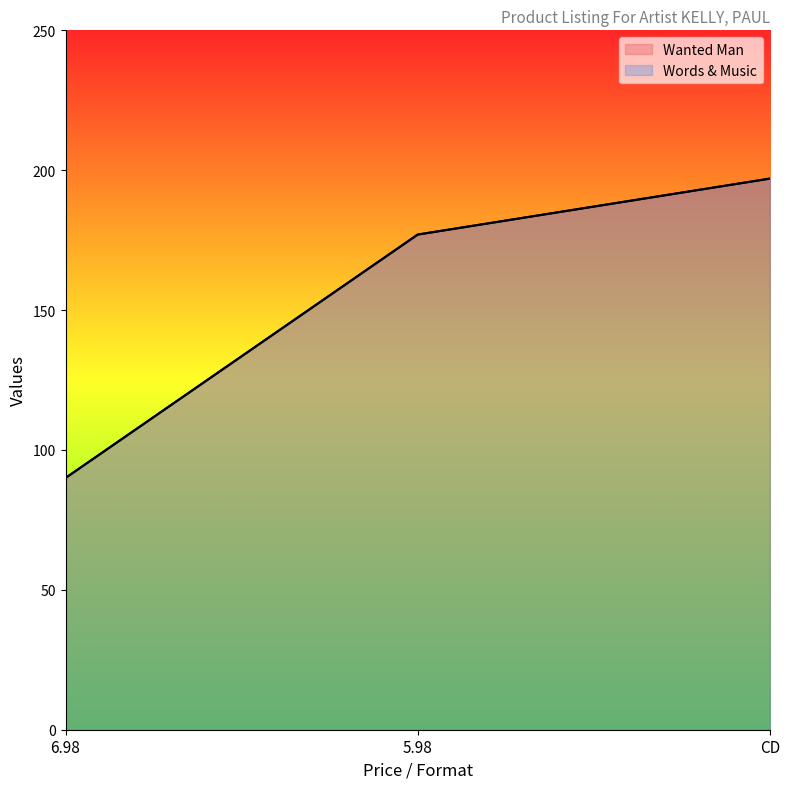

The Words & Music series shows 54 at 6.98. True or false?

False